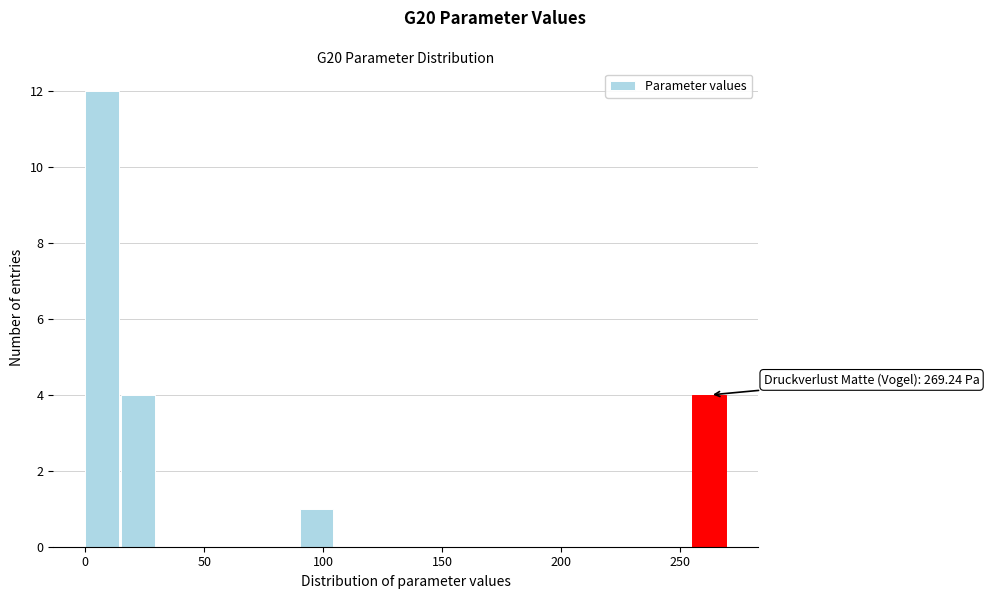

Read against the x-axis, roughly where is the centre of the tallest bar?

5